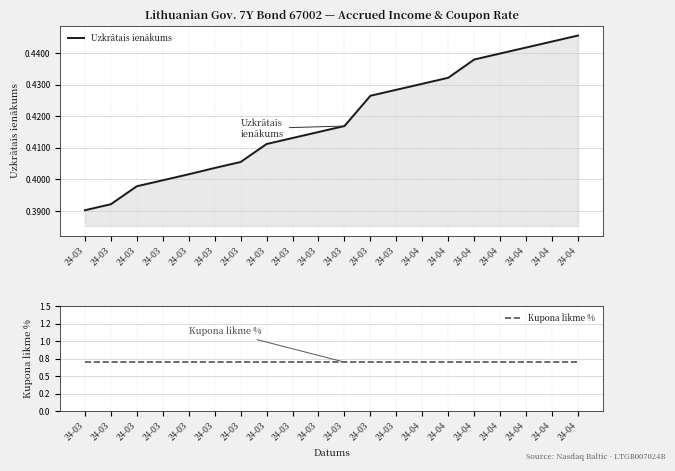

Is it true that Uzkrātais ienākums equals 0.2 at 24-04?

False